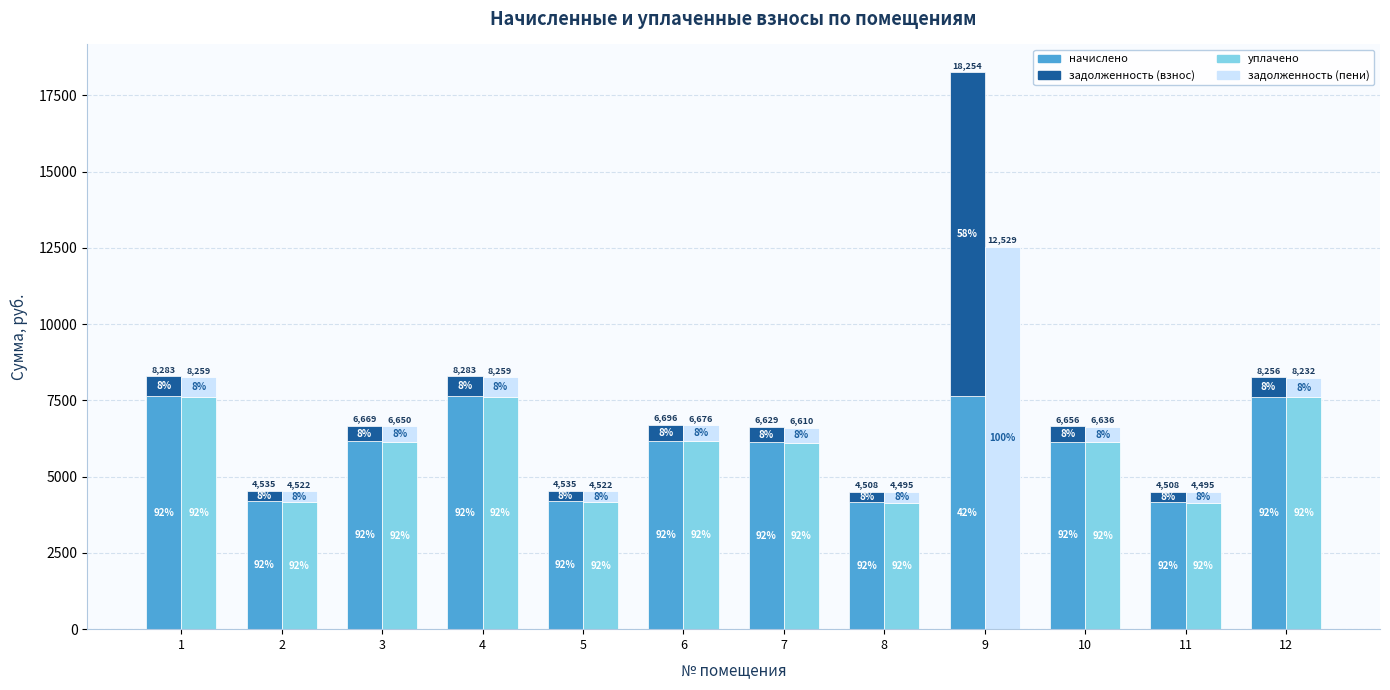

At which category does the chart reach its minimum across all series?

9